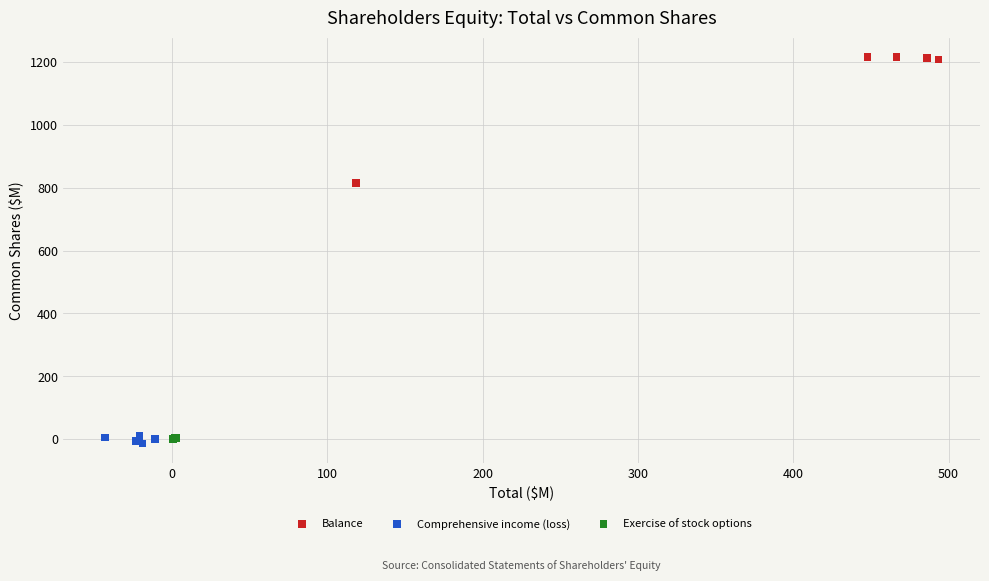

Which series reaches the maximum Y coordinate?

Balance